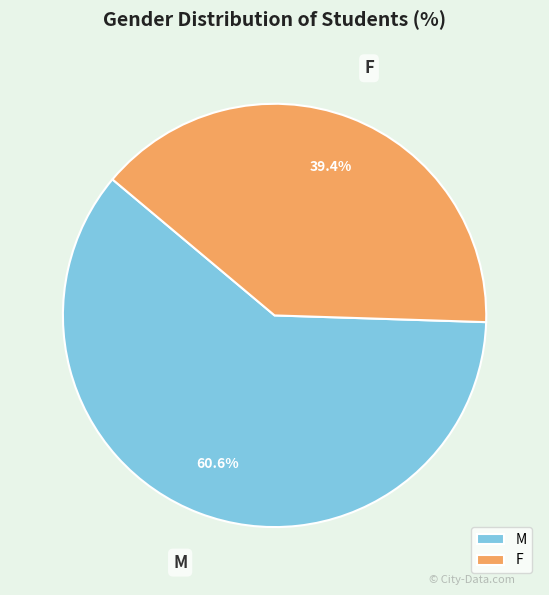

True or false: F accounts for 46% of the total.

False